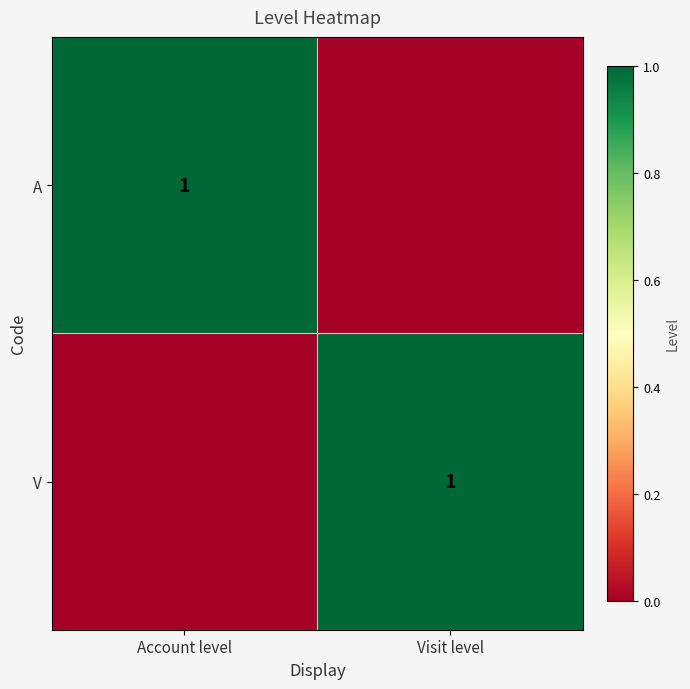

The value of A at Account level is 1. True or false?

True